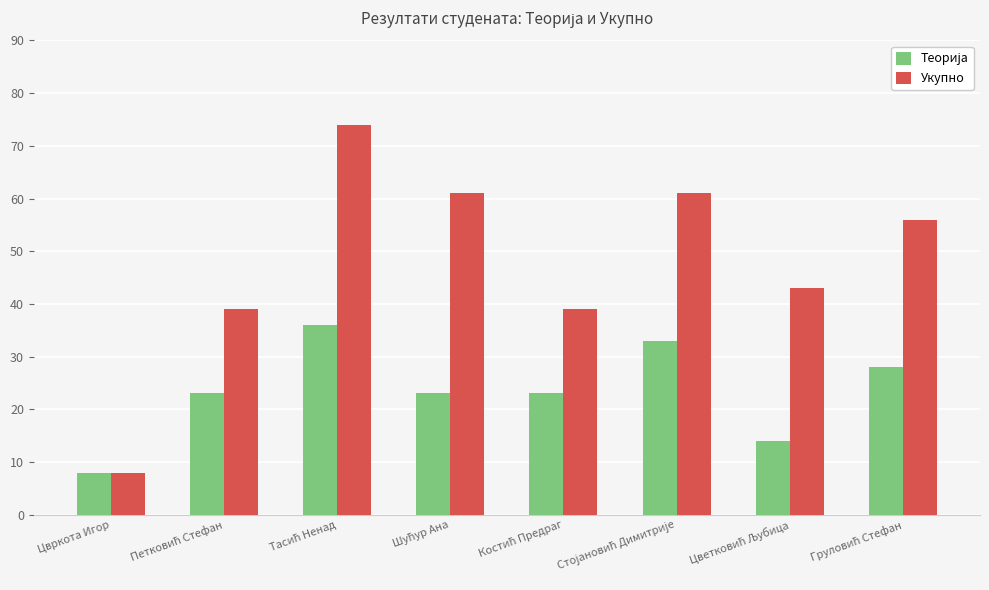

The value of Укупно at Цвркота Игор is 2. True or false?

False